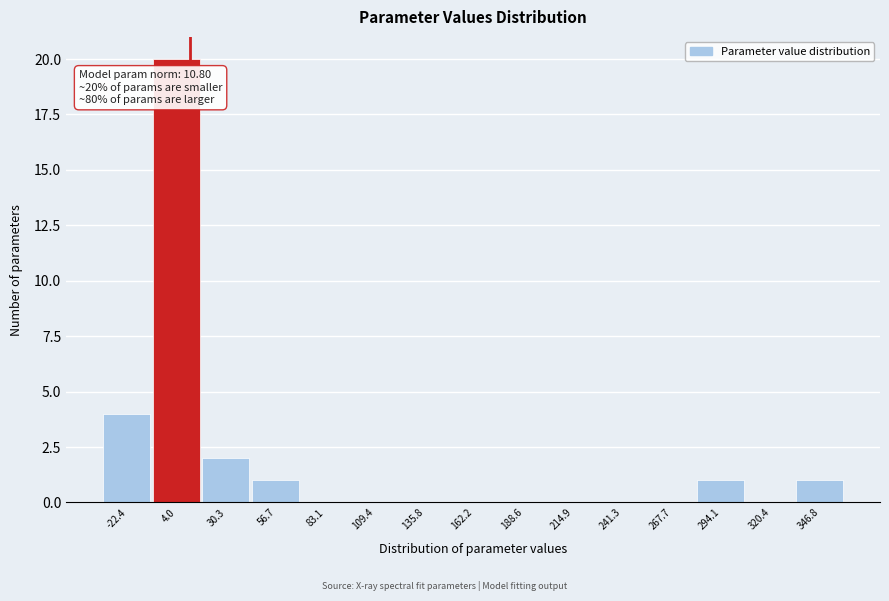

Which range on the x-axis has the tallest bar?

-10 to 15